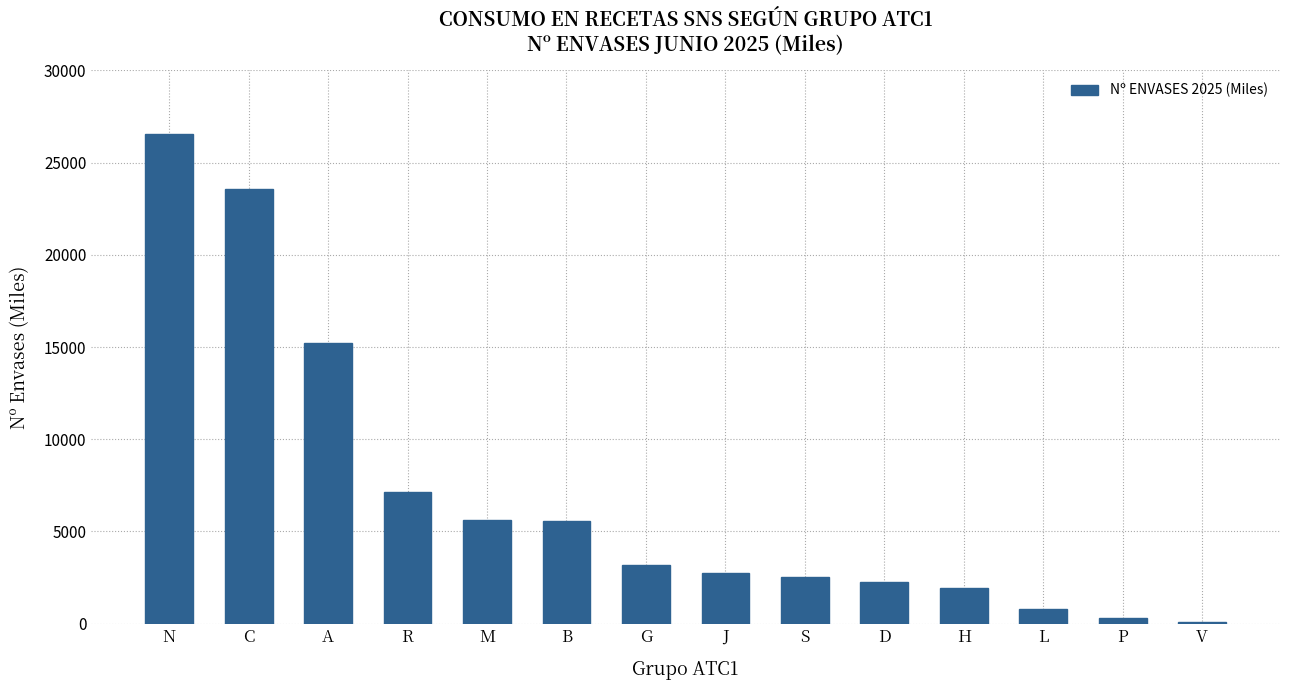

Is it true that the value at M is 5627.4?

True